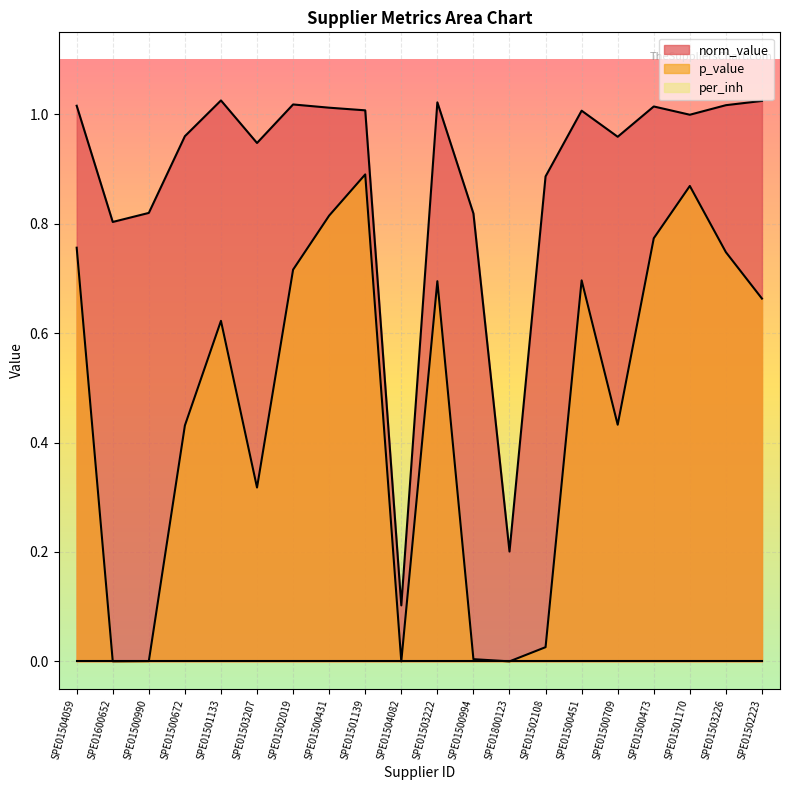

Which has a higher value, SPE01500473 or SPE01504082?

SPE01500473